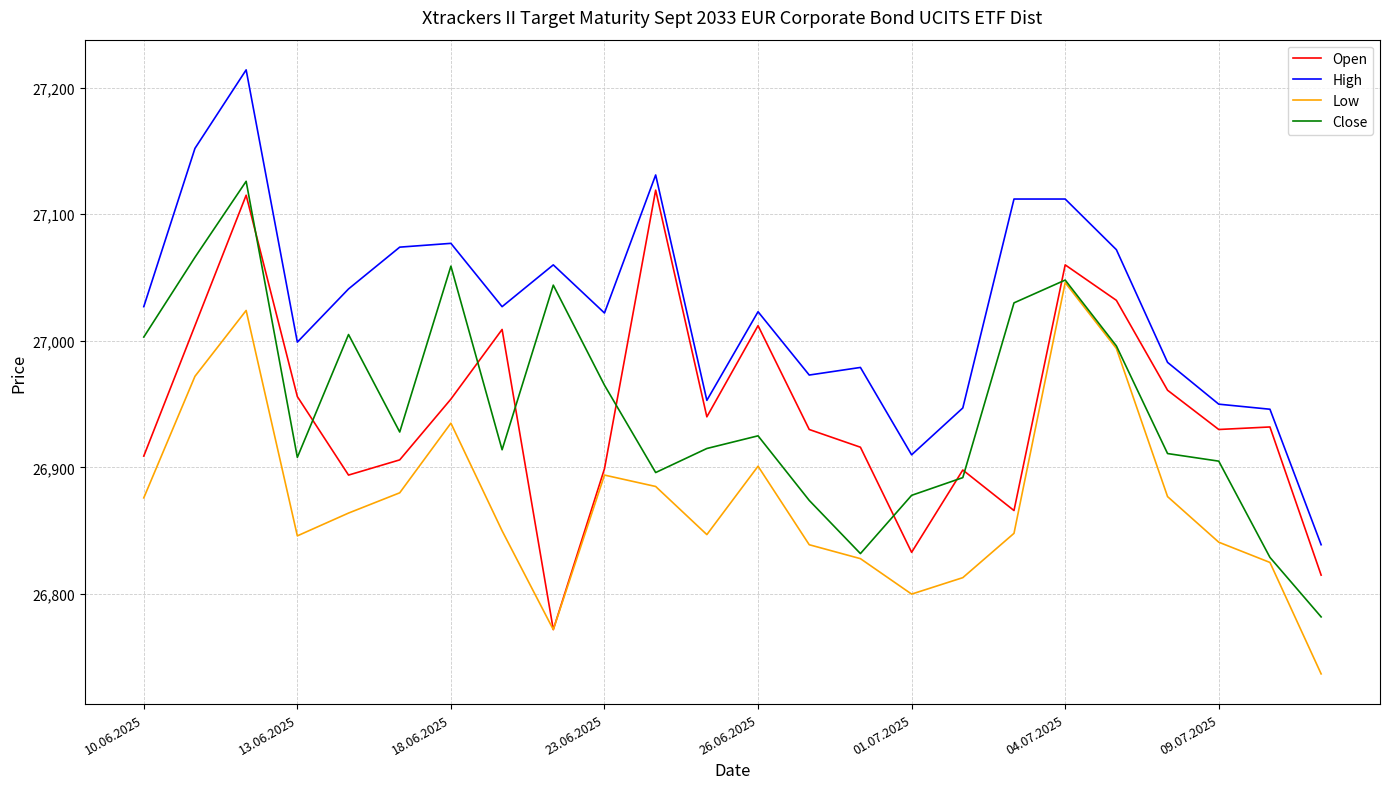

True or false: High and Open cross at least once.

False